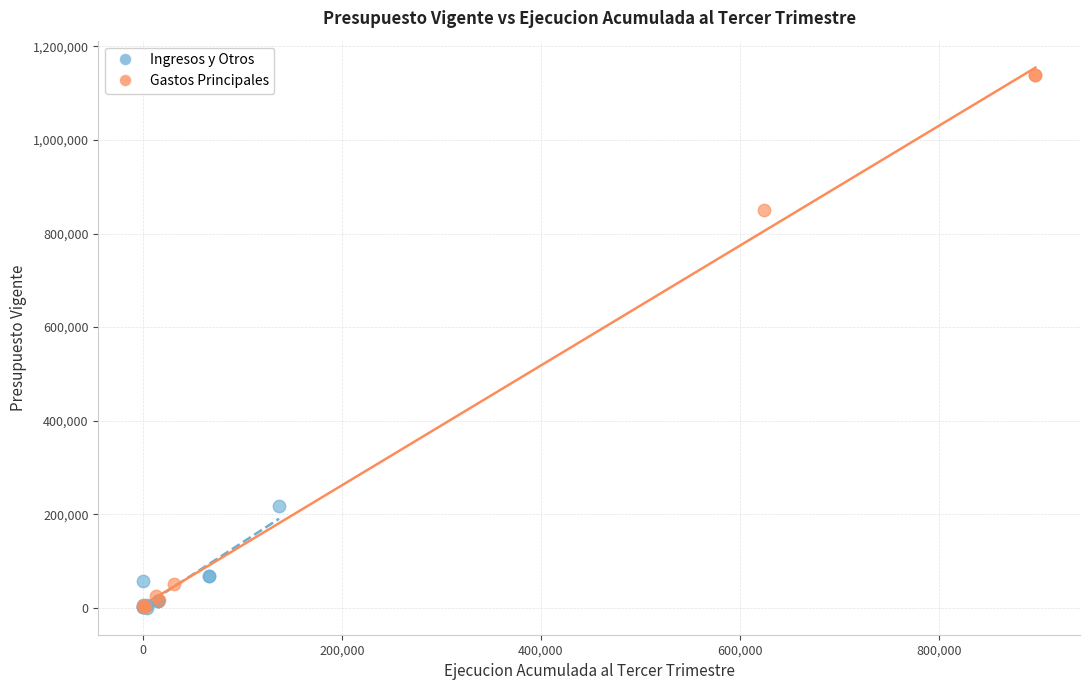

Which series contains the highest Y value?

Gastos Principales